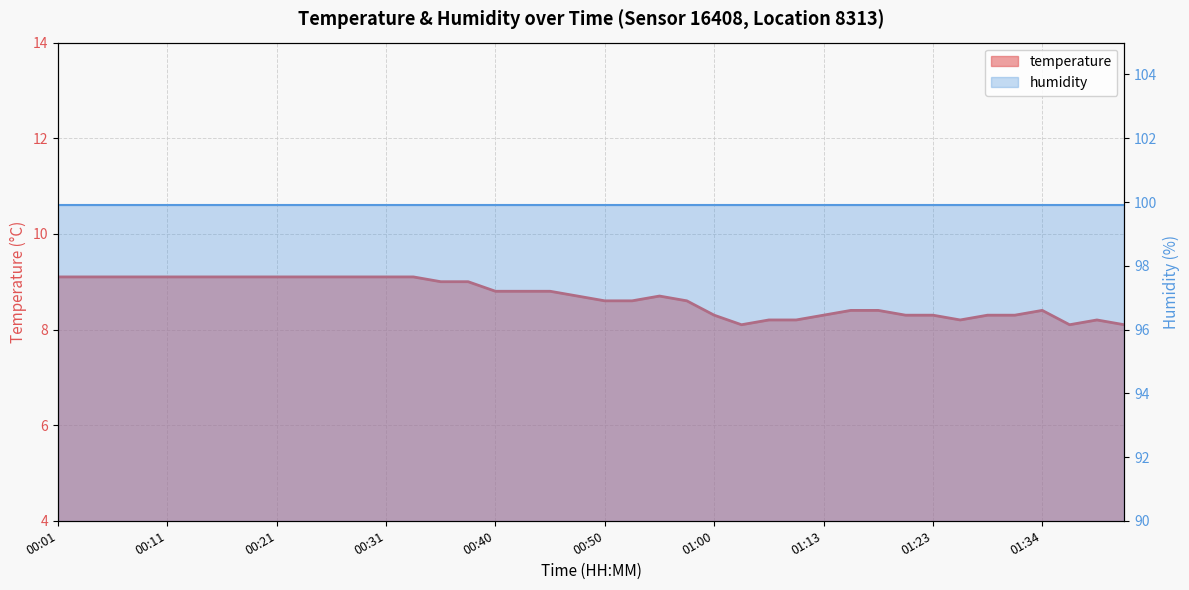

True or false: the data has more than 1 interior local peaks.

True